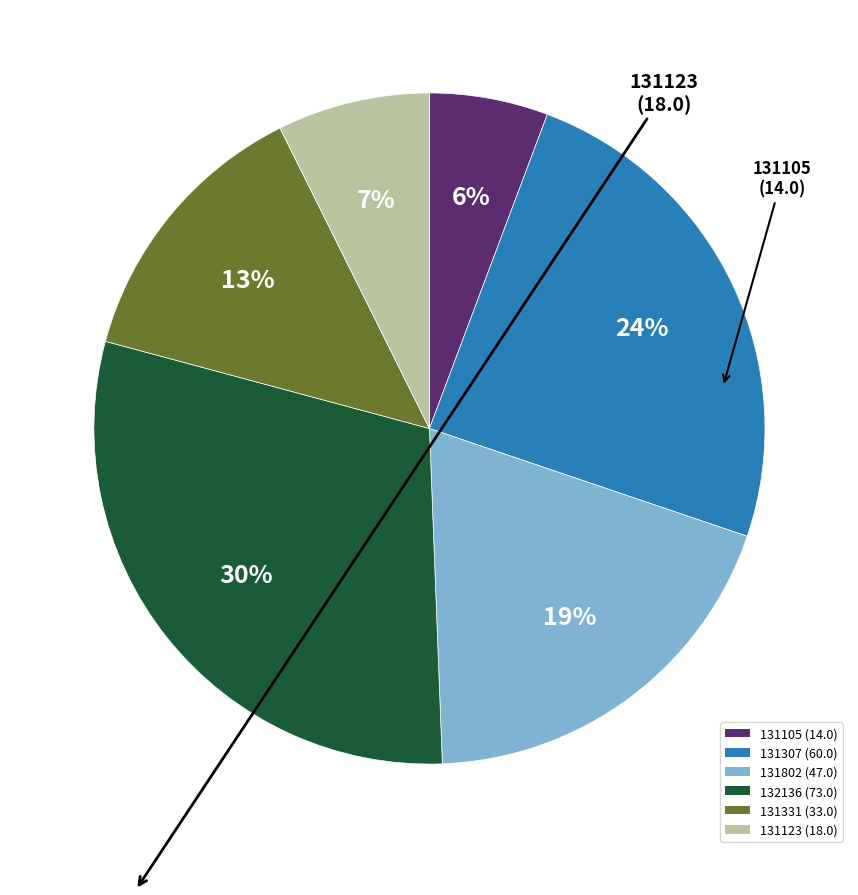

What percentage is the 131123 slice, to the nearest percent?

7%